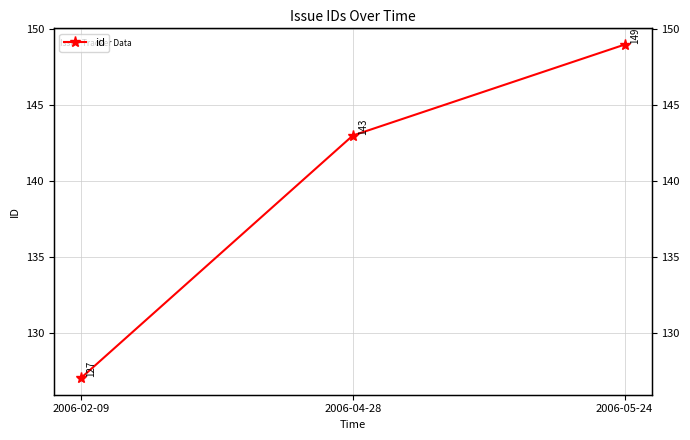

Reading right to left, list all the values displayed in this chart.

2006-05-24=149	2006-04-28=143	2006-02-09=127